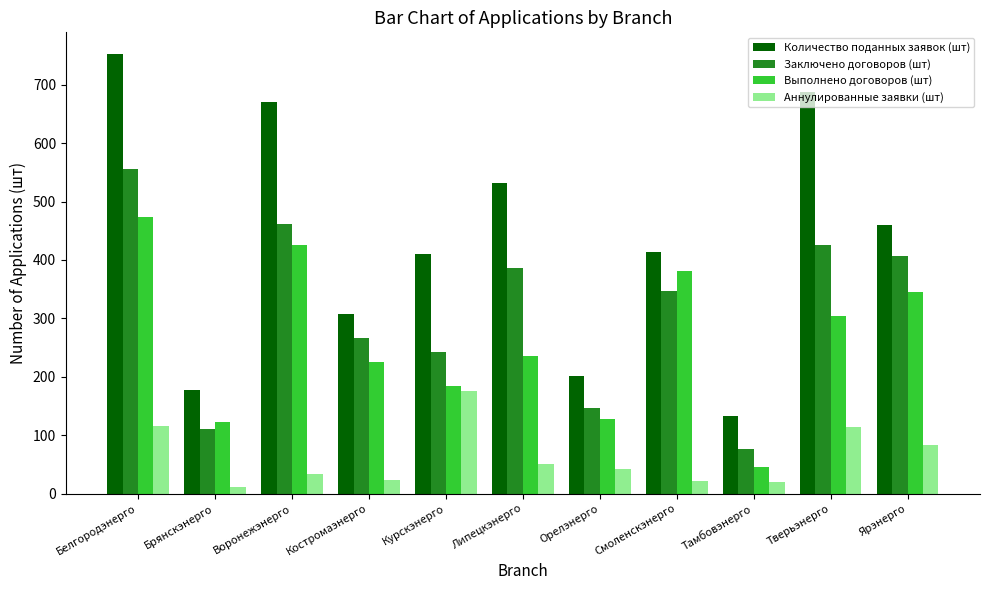

At which label does Количество поданных заявок (шт) reach its minimum?

Тамбовэнерго